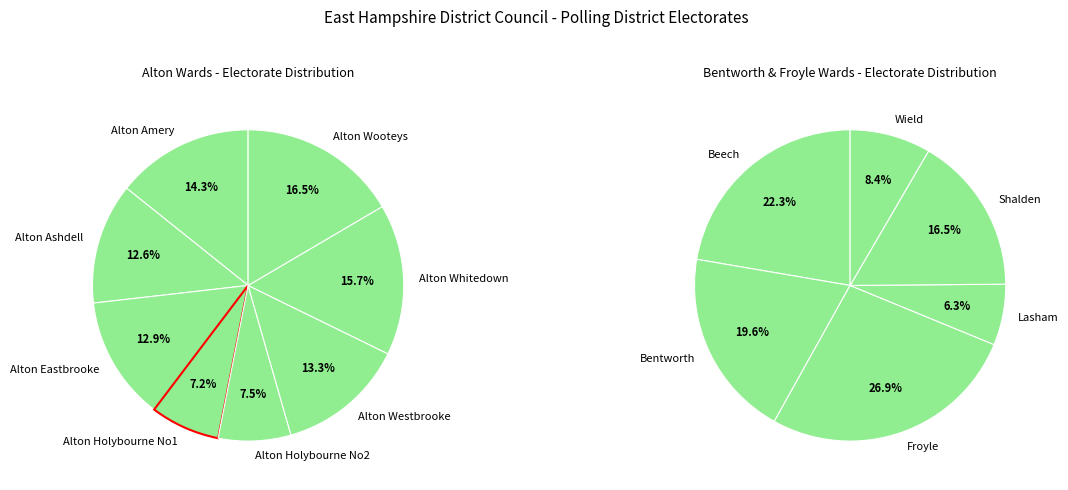

Does any single category account for the majority?

No